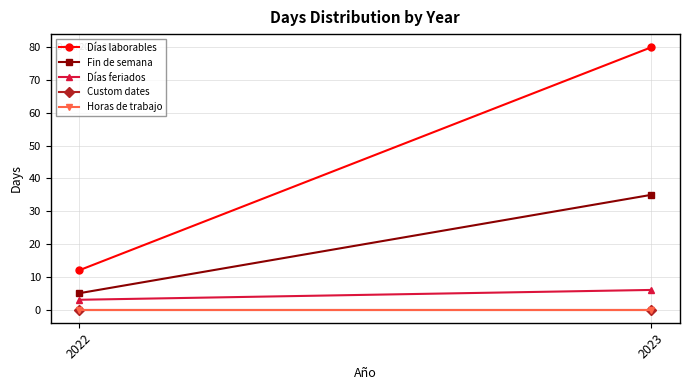

Reading left to right, list all the values displayed in this chart.

Días laborables: 12	80
Fin de semana: 5	35
Días feriados: 3	6
Custom dates: 0	0
Horas de trabajo: 0	0